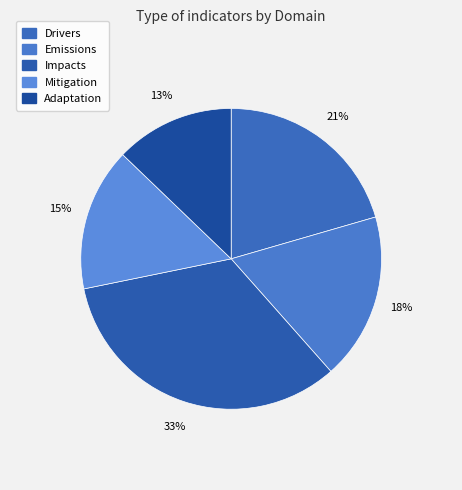

Combined, what portion of the pie is Mitigation and Adaptation?

28.2%